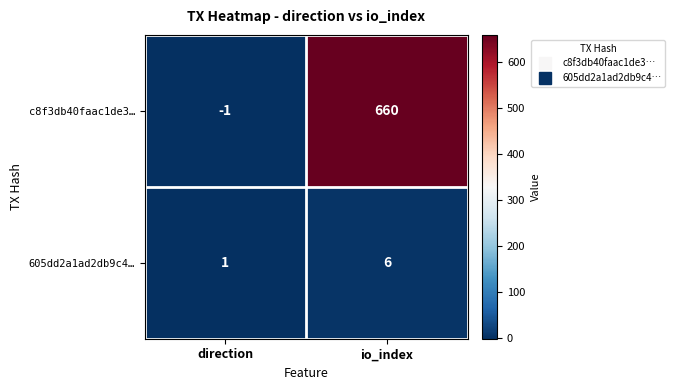

What is the average value of the 605dd2a1ad2db9c4… series?

4